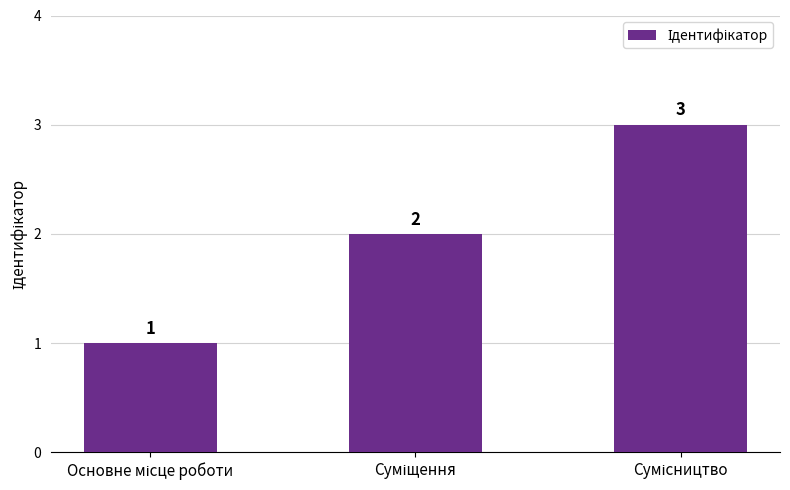

What is the sum of all values?

6